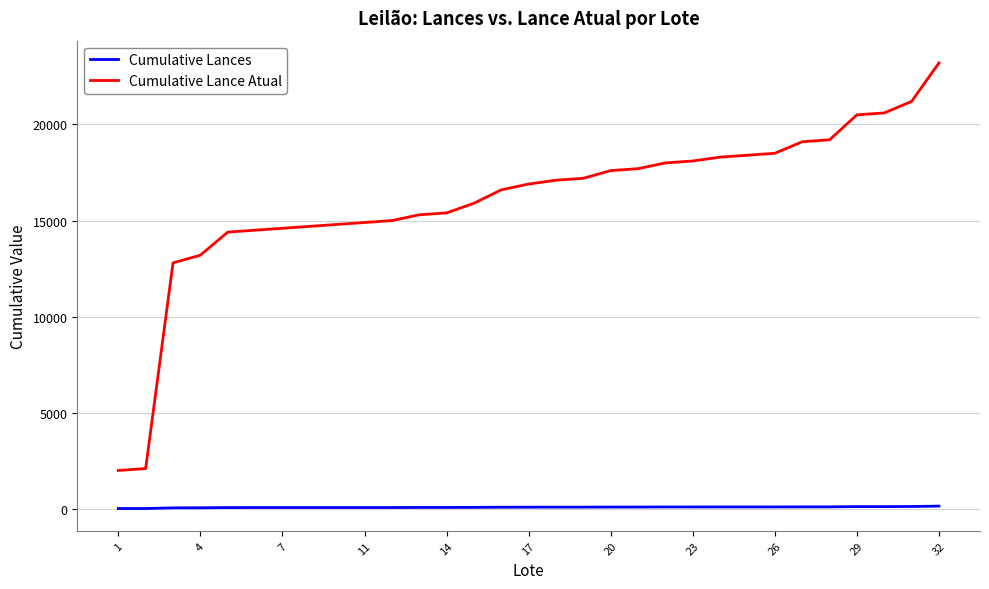

What is the highest value of the Cumulative Lance Atual series?

23199